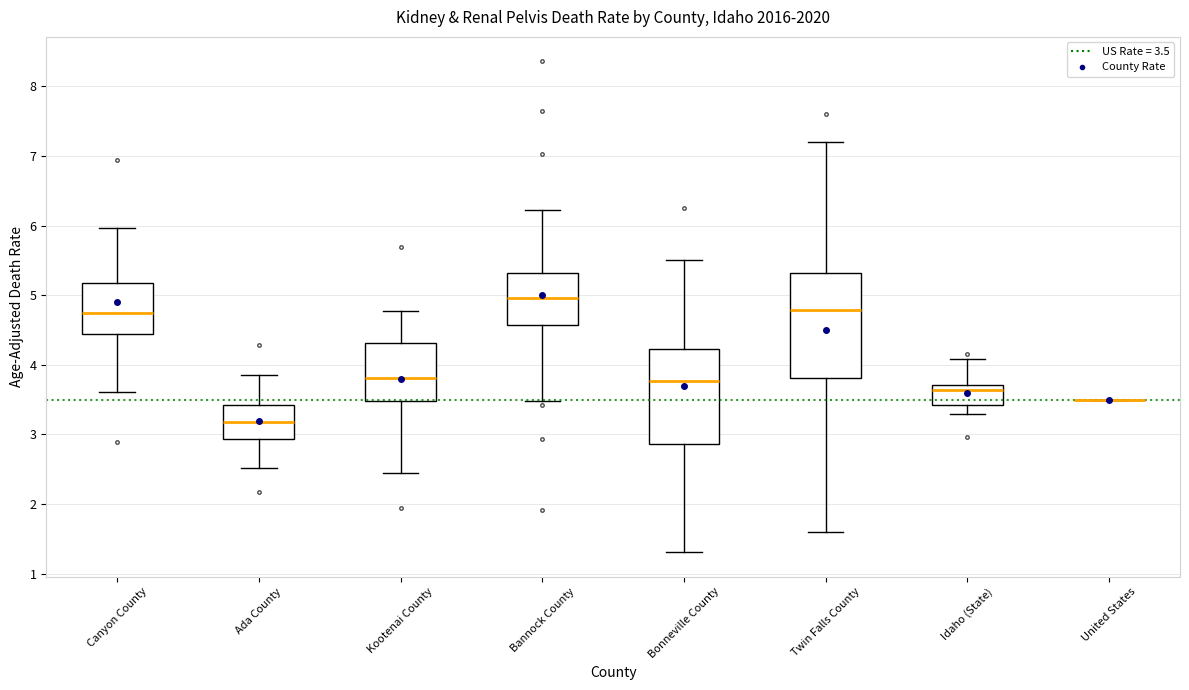

Where does the median line of the box for Twin Falls County sit on the y-axis? The values are not printed on the chart, so give them approximately, as read against the axis.

4.8